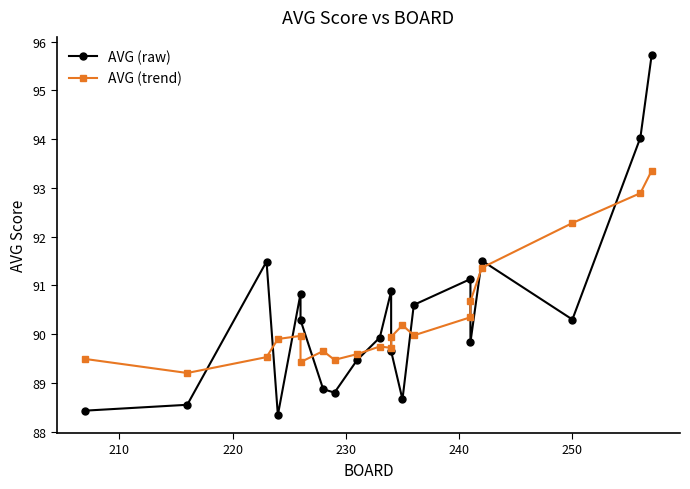

How many distinct data groups are displayed?

2